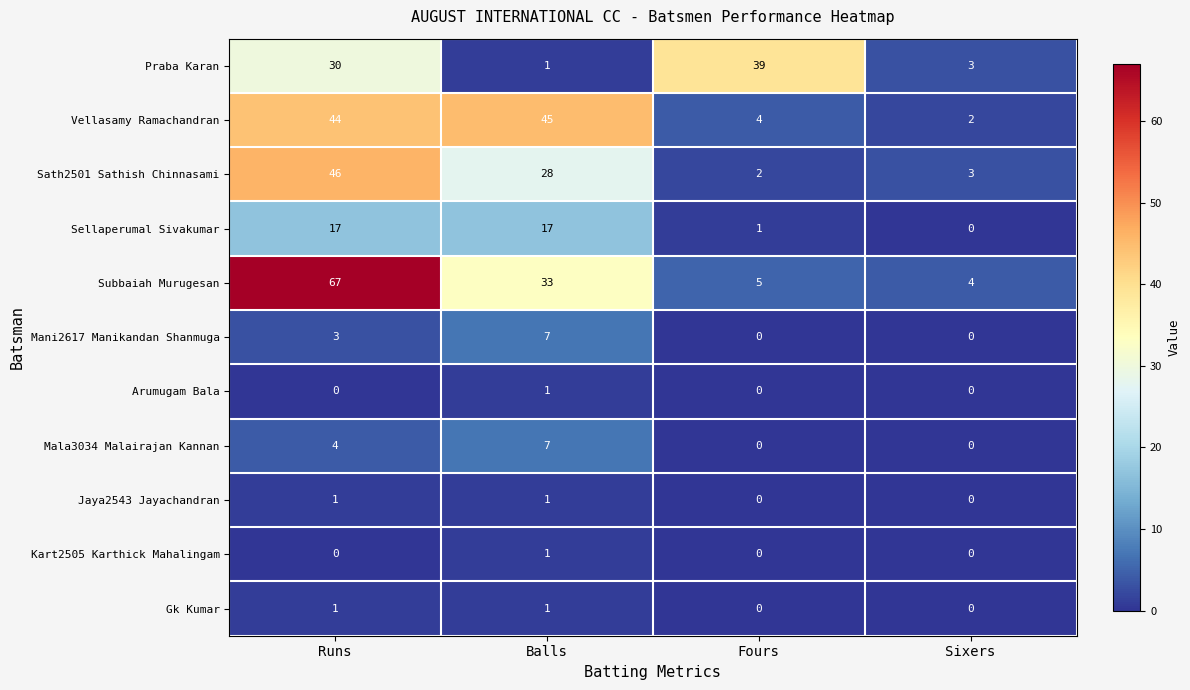

Between Balls and Fours, which series saw the biggest shift?

Vellasamy Ramachandran